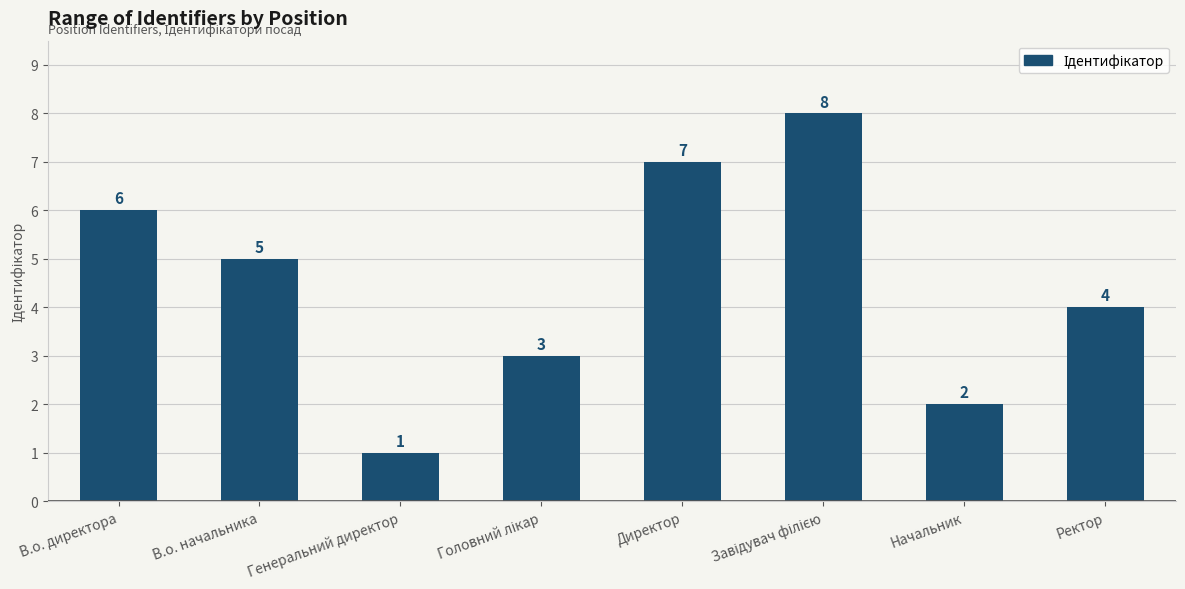

Reading left to right, extract all data points from this chart.

6	5	1	3	7	8	2	4